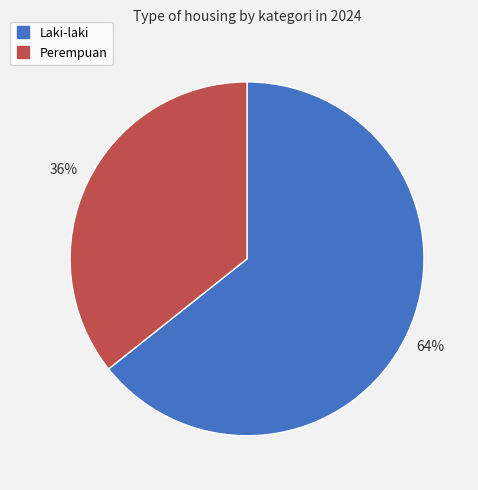

Which slice is the largest?

Laki-laki